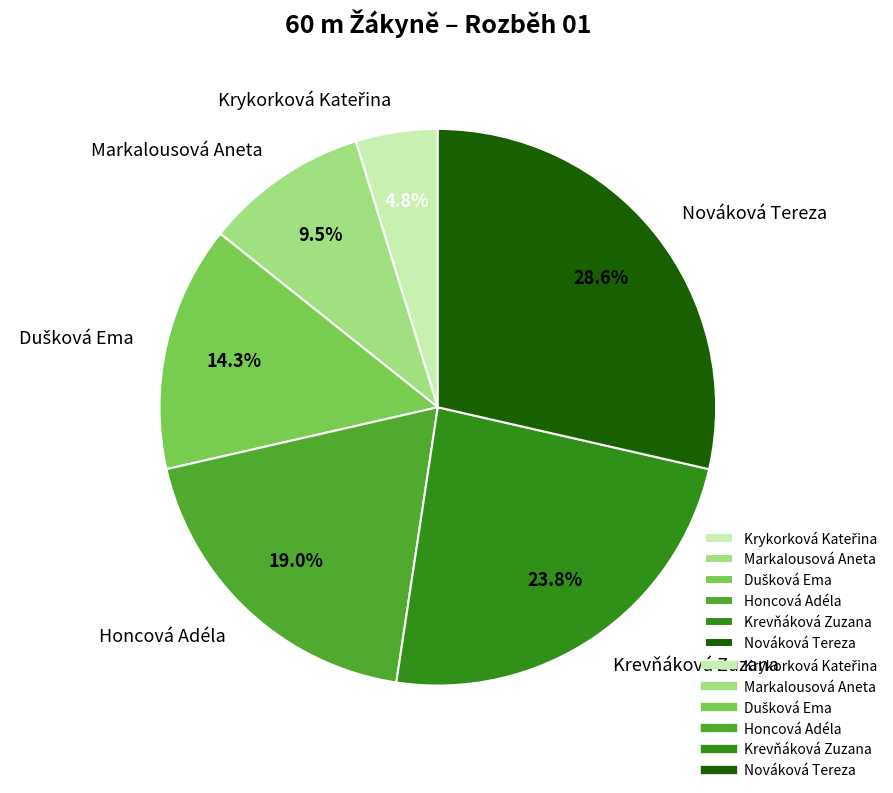

Do Krevňáková Zuzana and Honcová Adéla together represent more than half of the pie?

No